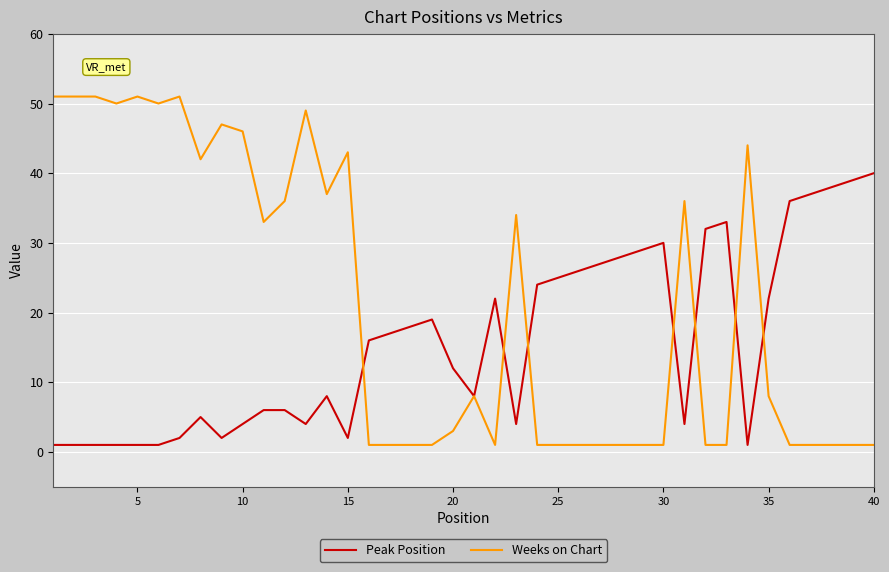

What is the highest value of the Peak Position series?

40